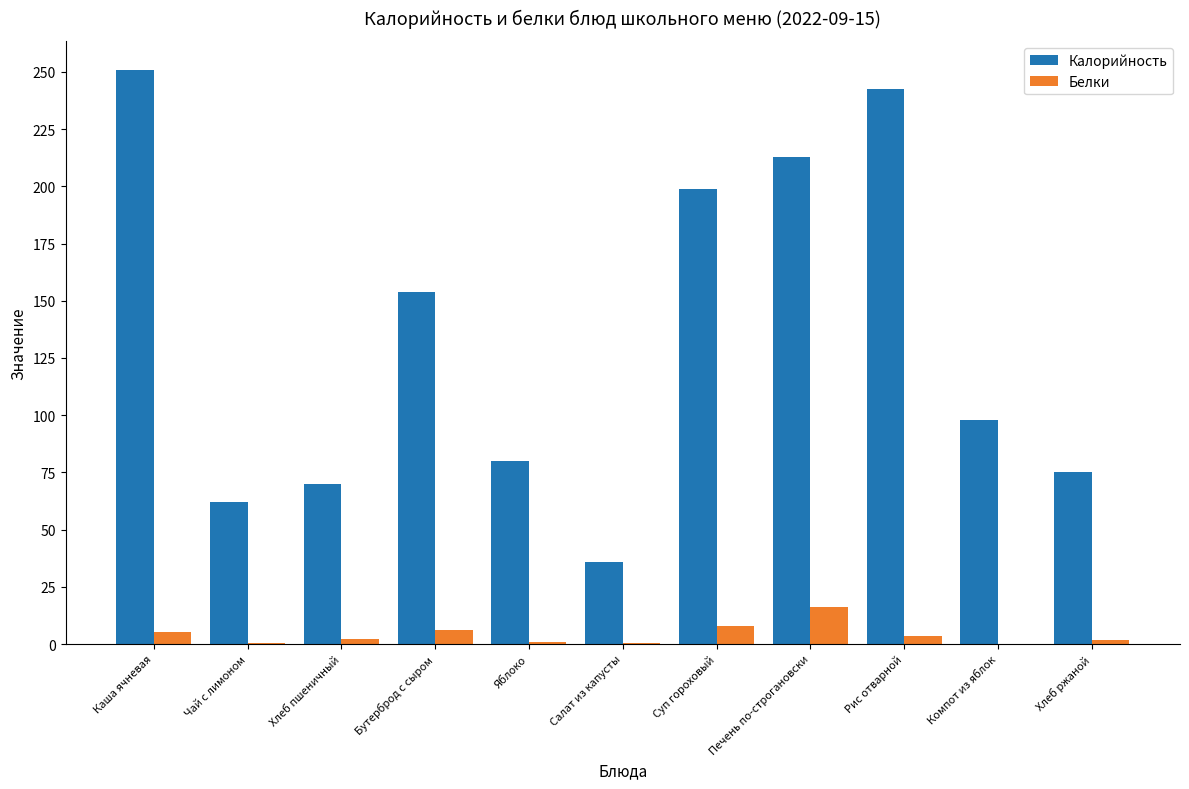

Is the value of Калорийность at Рис отварной greater than the value of Белки at Хлеб пшеничный?

Yes